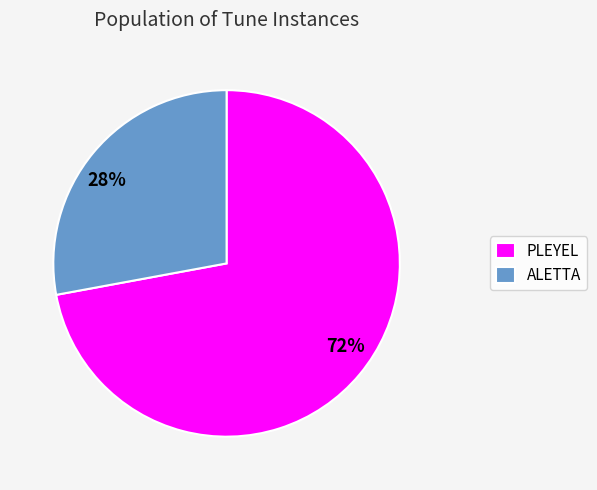

True or false: PLEYEL accounts for 78% of the total.

False